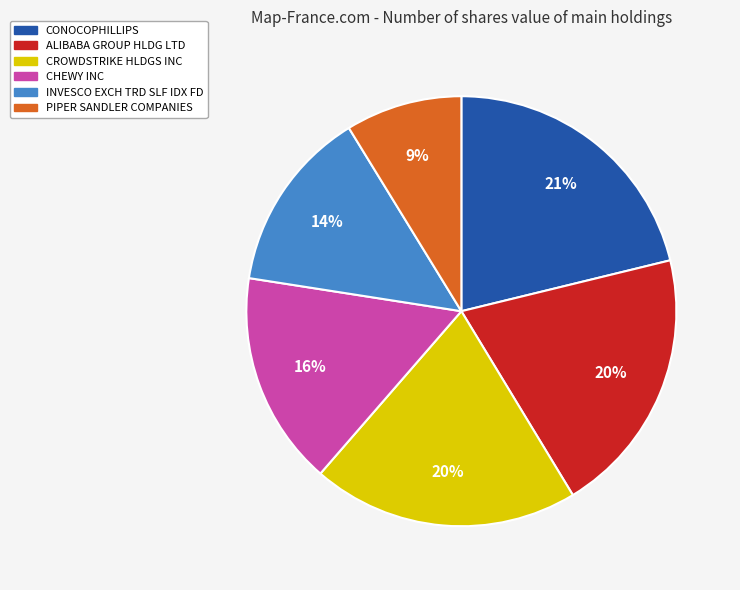

Which category has the smallest portion of the pie?

PIPER SANDLER COMPANIES